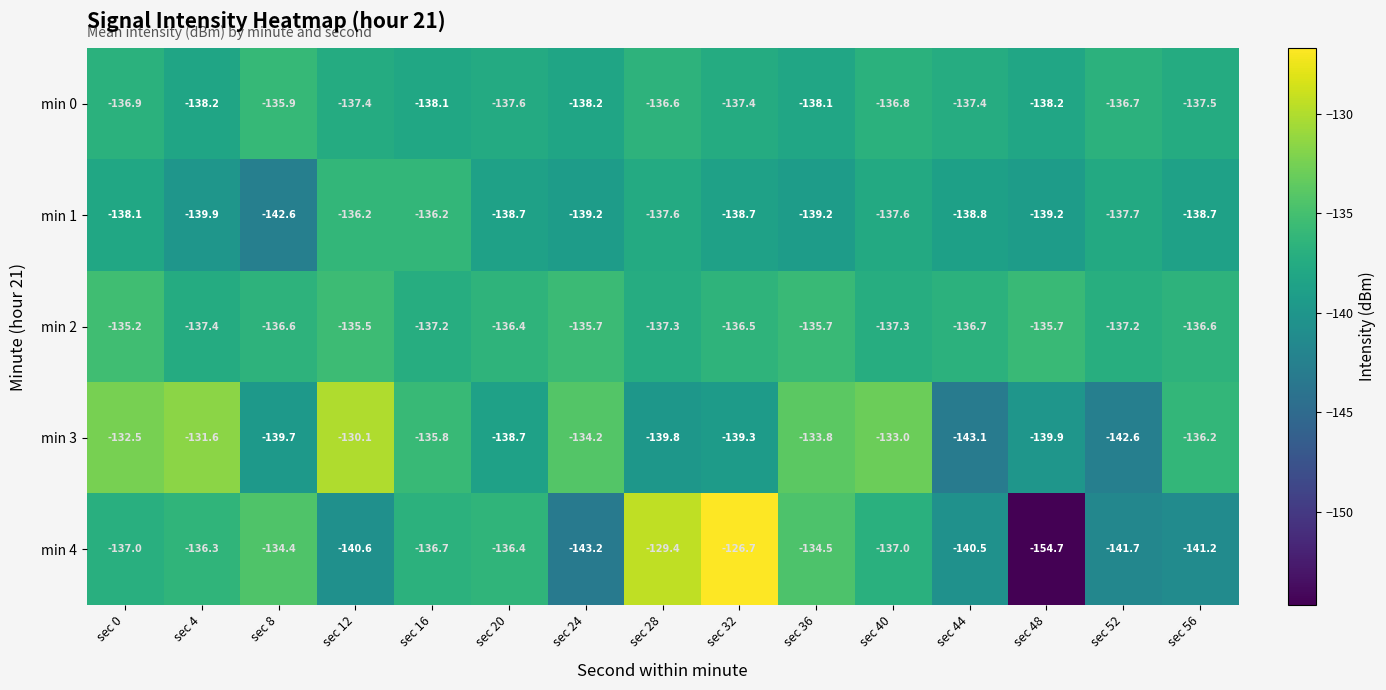

List the series in order of their peak value, lowest first.

min 1, min 0, min 2, min 3, min 4